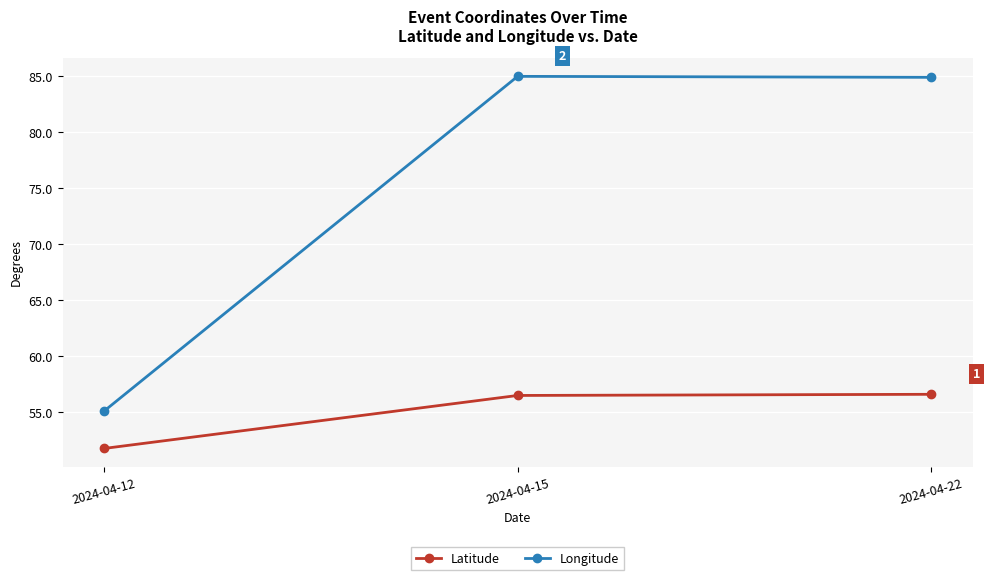

At how many categories does at least one series exceed 75?

2